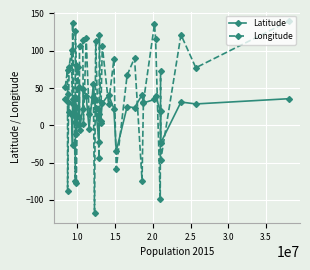

Which series has the widest spread of values?

Longitude